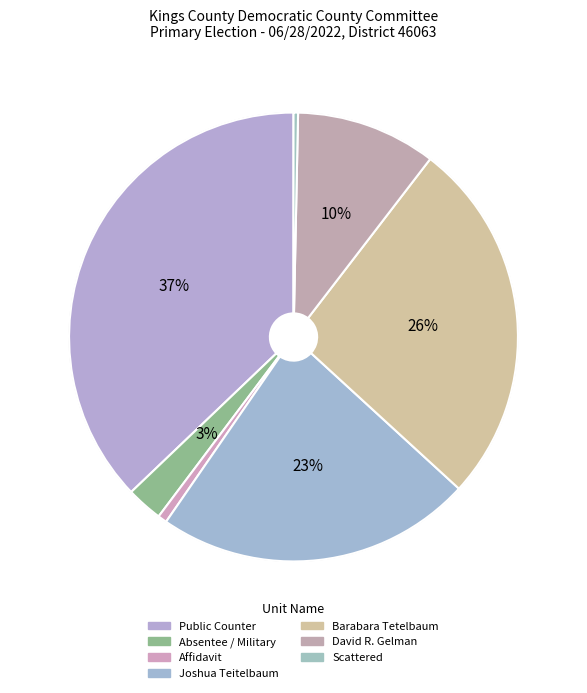

How many slices are in this pie chart?

7